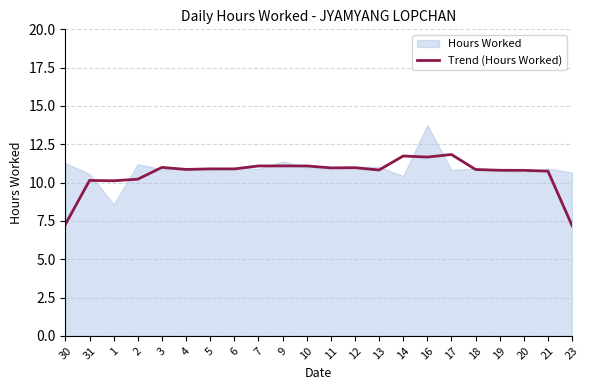

Does the chart display data point markers on the line(s)?

No